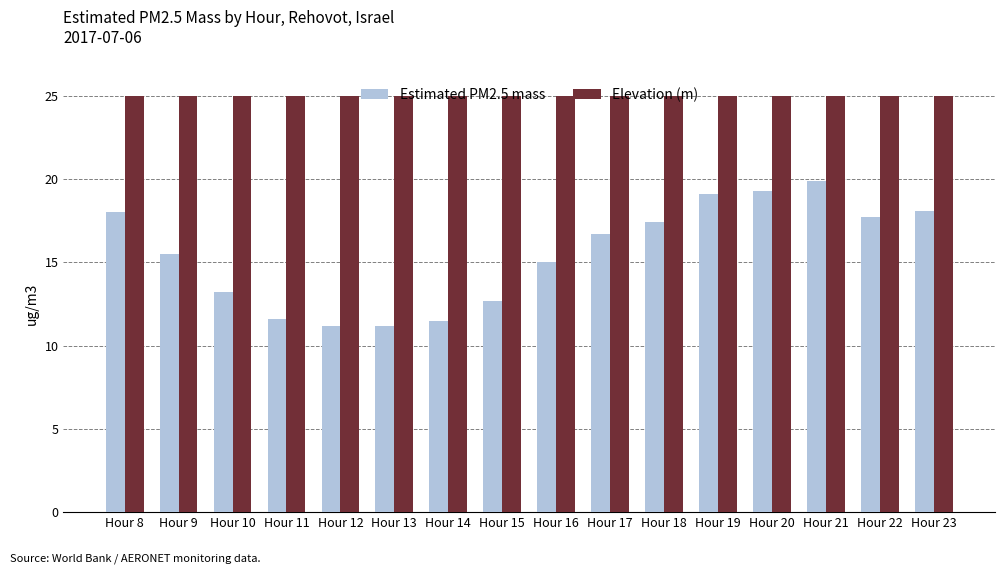

Which series has the widest spread of values?

Estimated PM2.5 mass